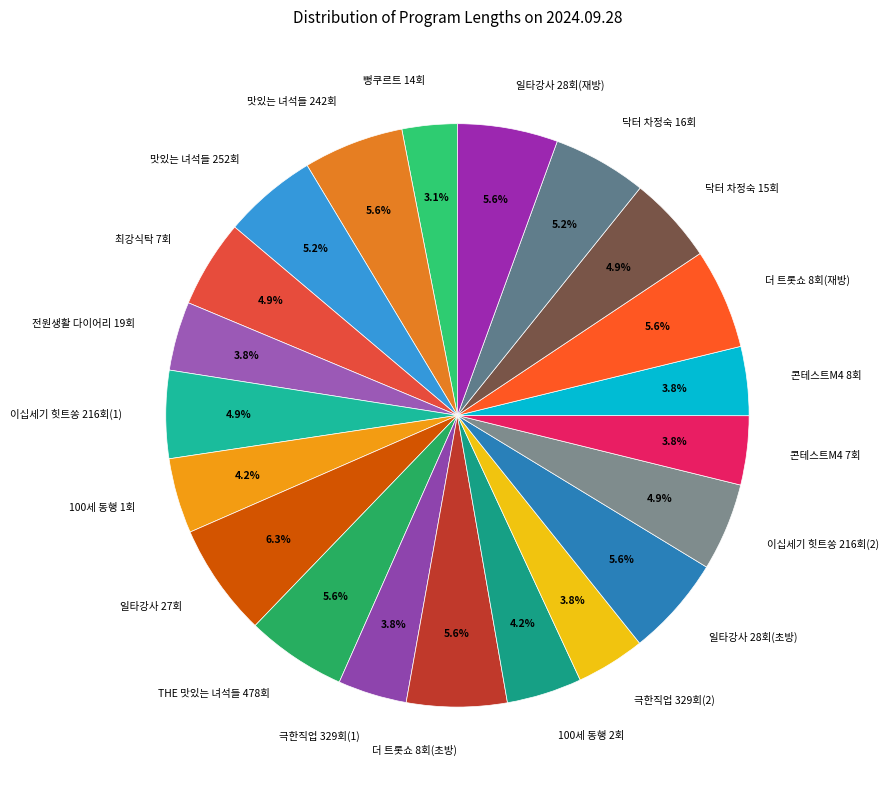

Between 100세 동행 1회 and 일타강사 28회(재방), which is larger?

일타강사 28회(재방)